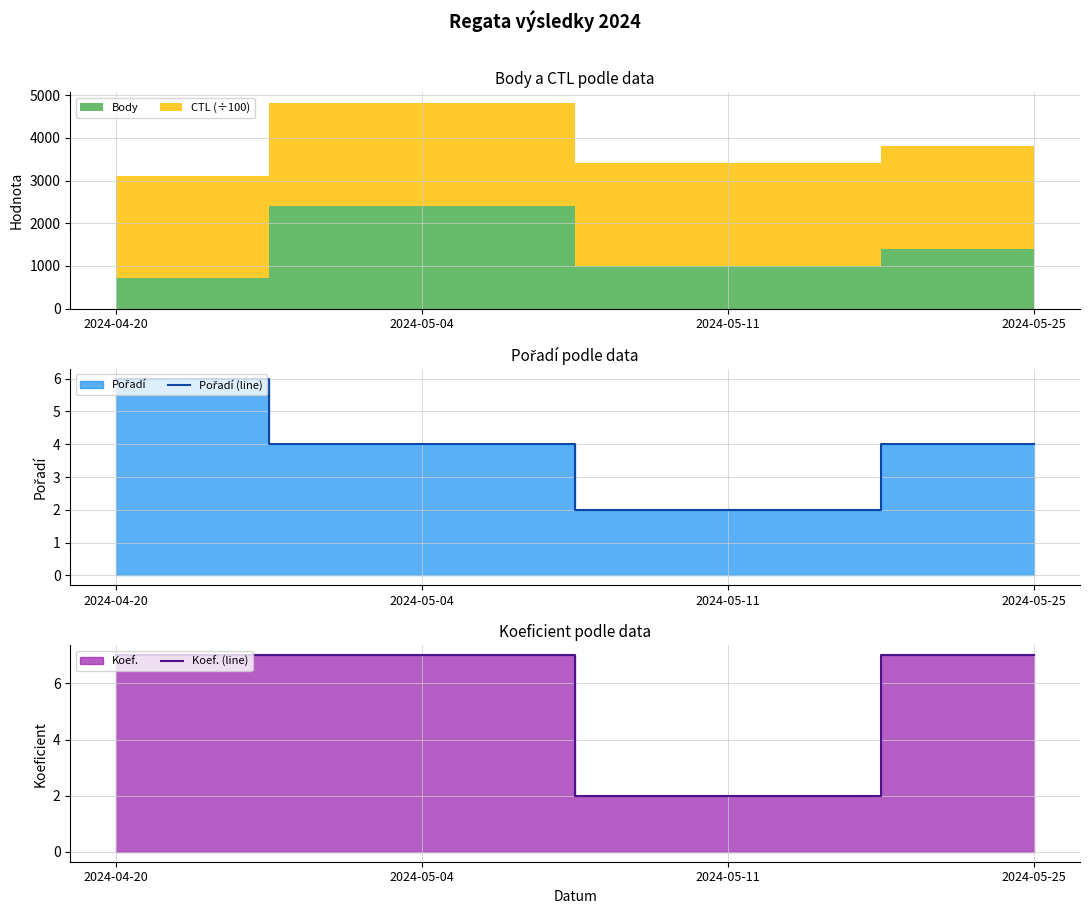

Is it true that Koef. (line) equals 1 at 2024-05-11?

False